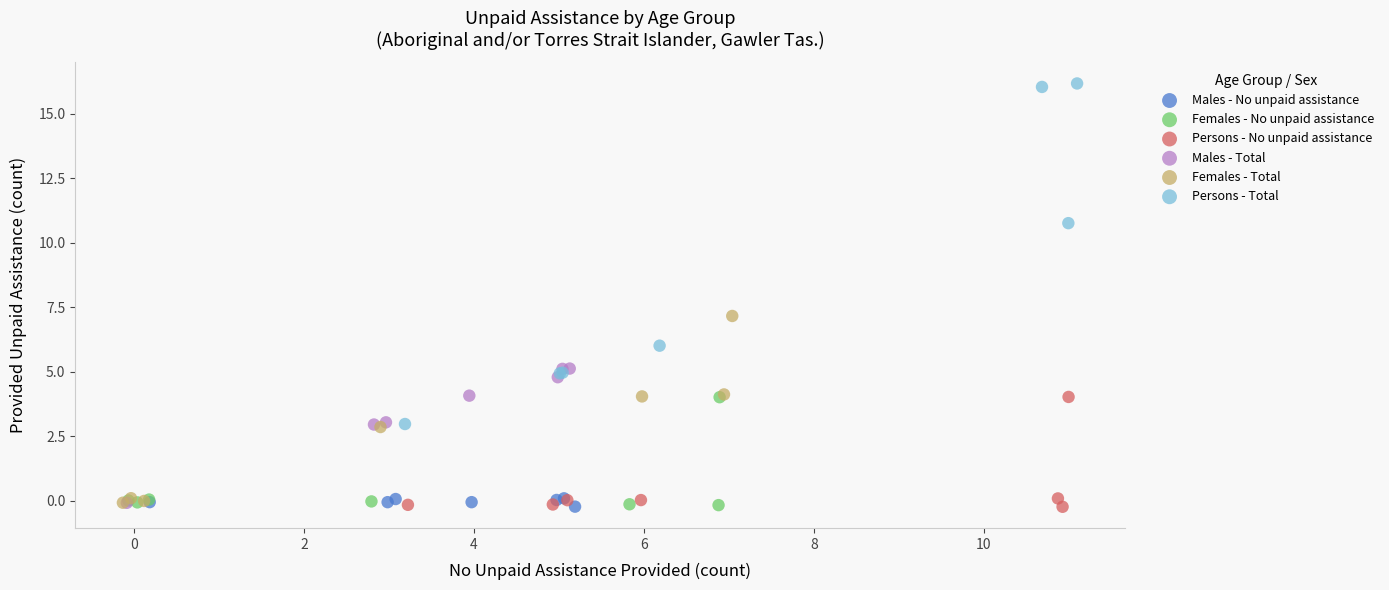

Which series contains the highest Y value?

Persons - Total